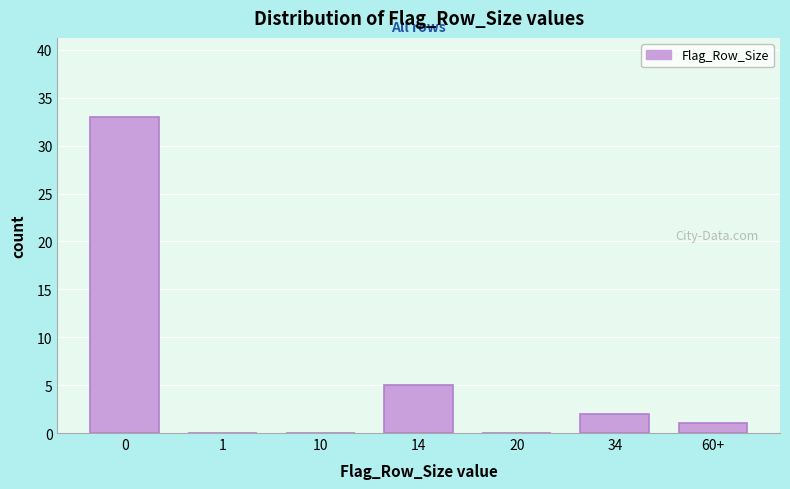

Reading left to right, extract all data points from this chart.

0=33	1=0	10=0	14=5	20=0	34=2	60+=1